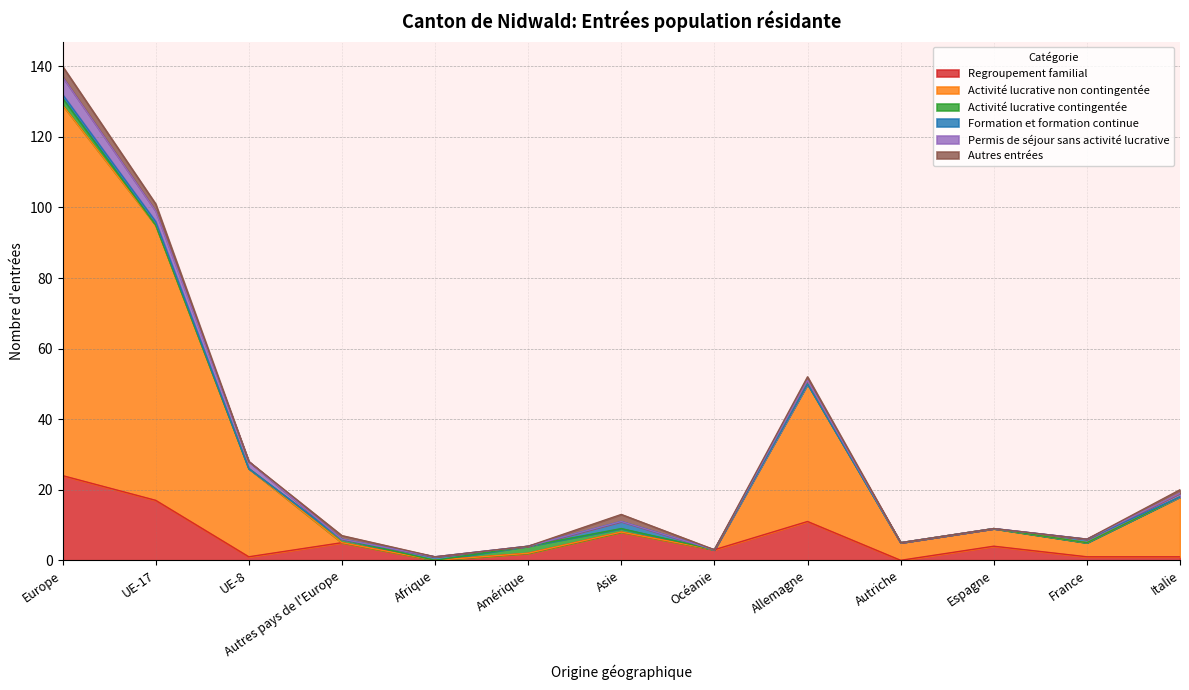

Rank the series by their maximum value, from lowest to highest.

Activité lucrative contingentée, Formation et formation continue, Autres entrées, Permis de séjour sans activité lucrative, Regroupement familial, Activité lucrative non contingentée